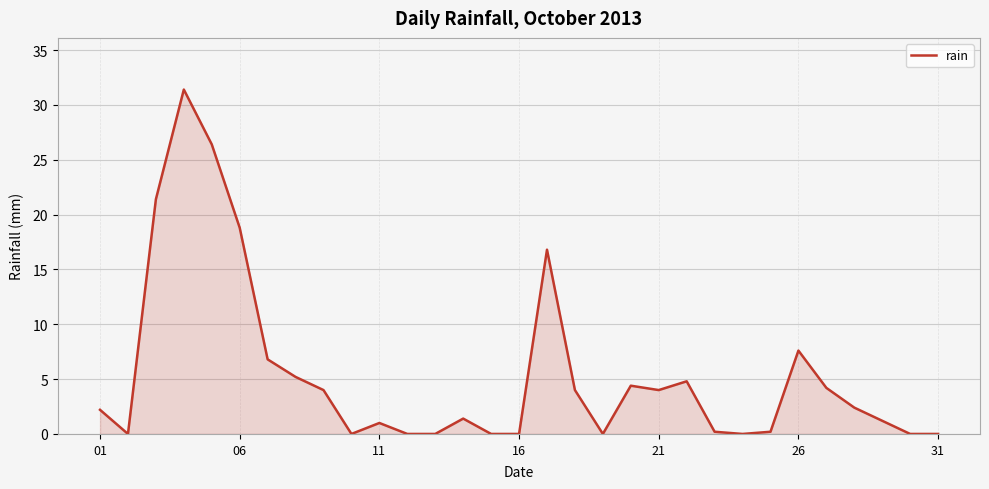

What is the difference between the maximum and minimum values?

31.4